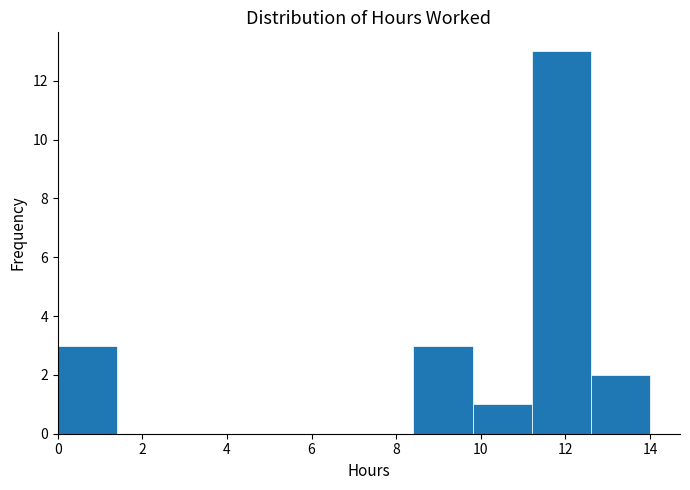

Which range on the x-axis has the tallest bar?

11.2 to 12.6